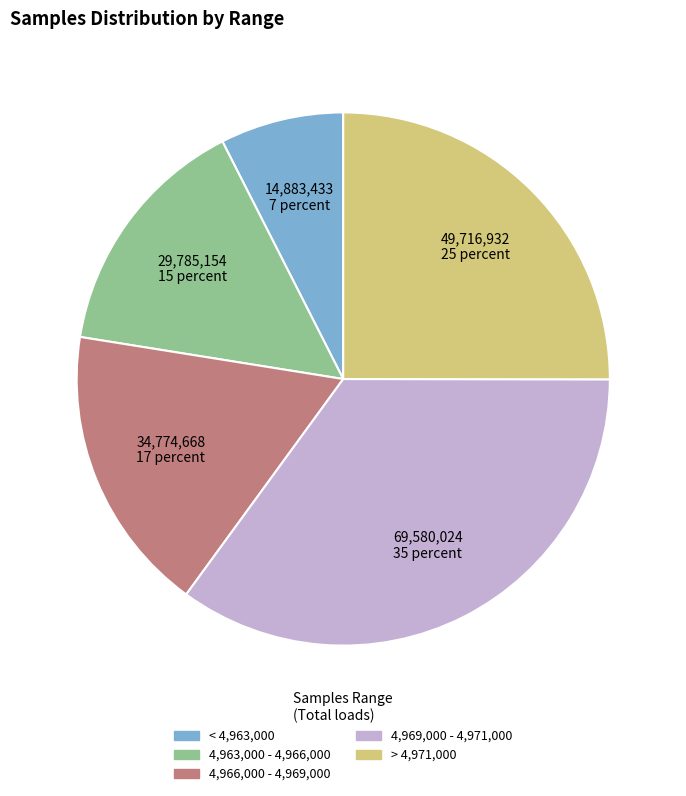

Count the number of slices in the pie.

5